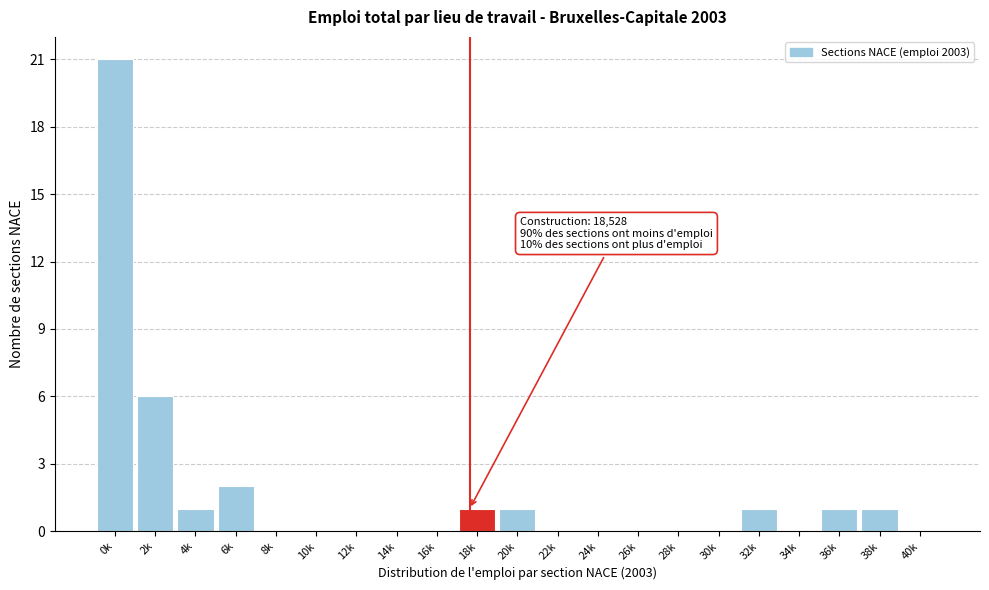

Reading left to right, list all the values displayed in this chart.

0k=21	2k=6	4k=1	6k=2	8k=0	10k=0	12k=0	14k=0	16k=0	18k=1	20k=1	22k=0	24k=0	26k=0	28k=0	30k=0	32k=1	34k=0	36k=1	38k=1	40k=0